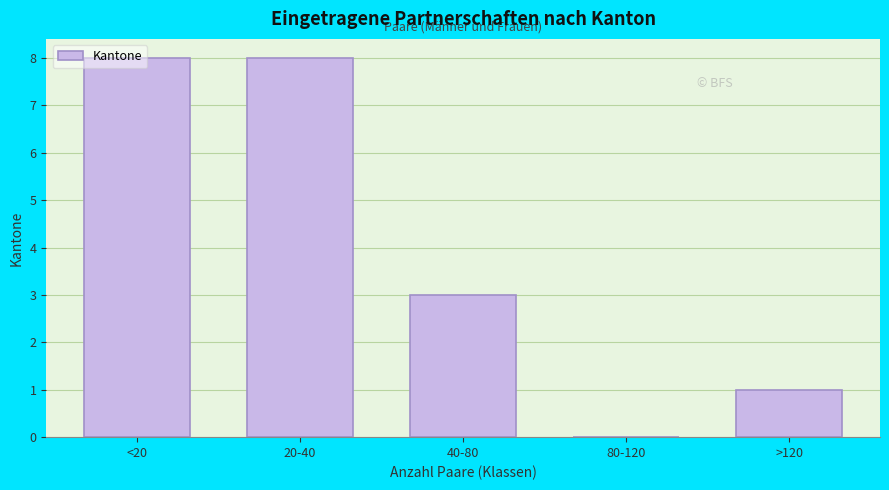

What is the sum of the values at >120 and 20-40?

9